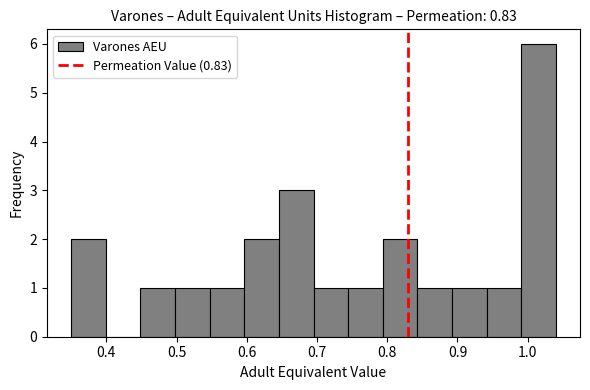

Reading left to right, transcribe this chart: for each bar, give the range it covers on the x-axis and its height. Neither the bar edges nor the heights are printed on the chart, so give them approximately, as read against the axes.

0.35 to 0.40: 2
0.40 to 0.45: 0
0.45 to 0.50: 1
0.50 to 0.55: 1
0.55 to 0.60: 1
0.60 to 0.65: 2
0.65 to 0.70: 3
0.70 to 0.74: 1
0.74 to 0.79: 1
0.79 to 0.84: 2
0.84 to 0.89: 1
0.89 to 0.94: 1
0.94 to 0.99: 1
0.99 to 1.04: 6